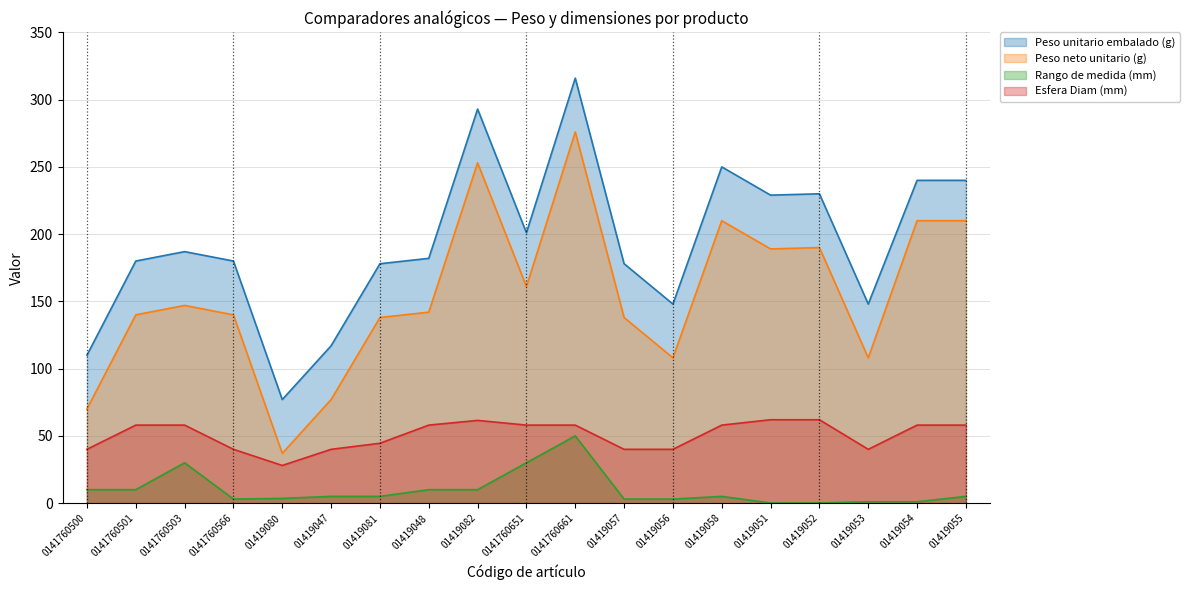

Is it true that Esfera Diam (mm) equals 11.6 at 01419081?

False